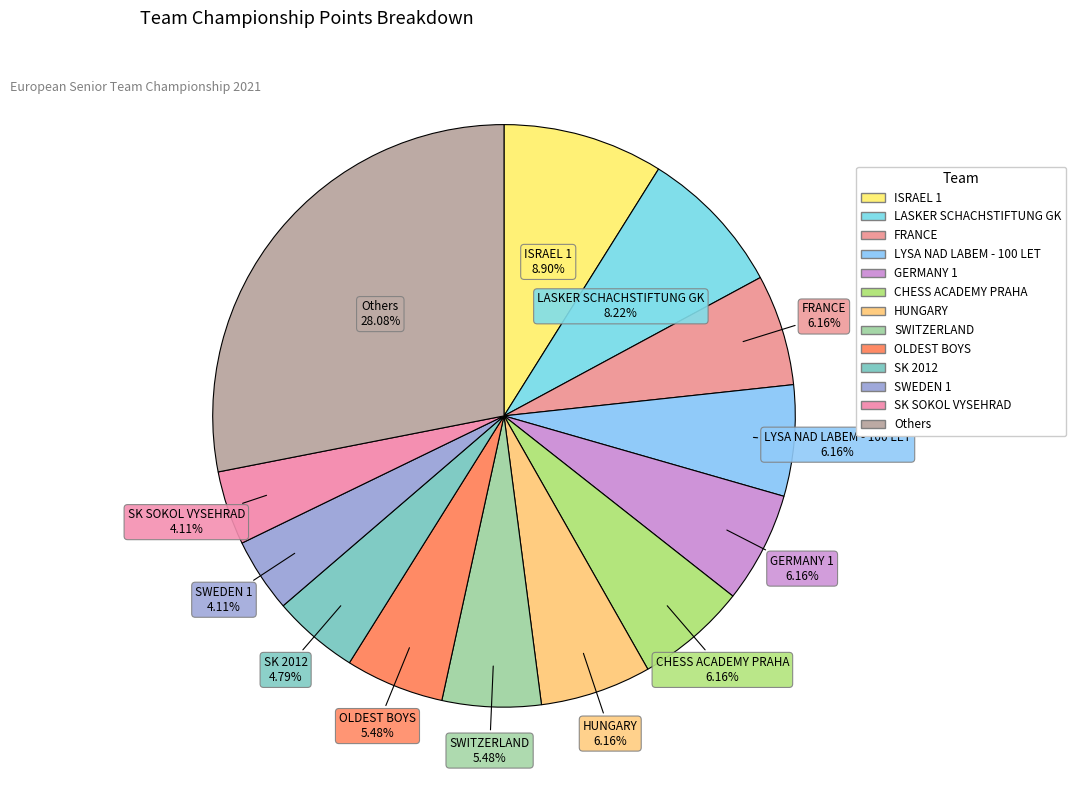

Between SK SOKOL VYSEHRAD and Others, which is larger?

Others